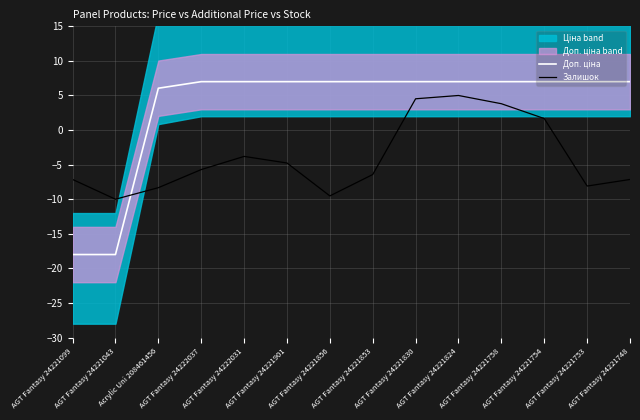

True or false: Залишок has a value of -1.8 at AGT Fantasy 24221853.

False